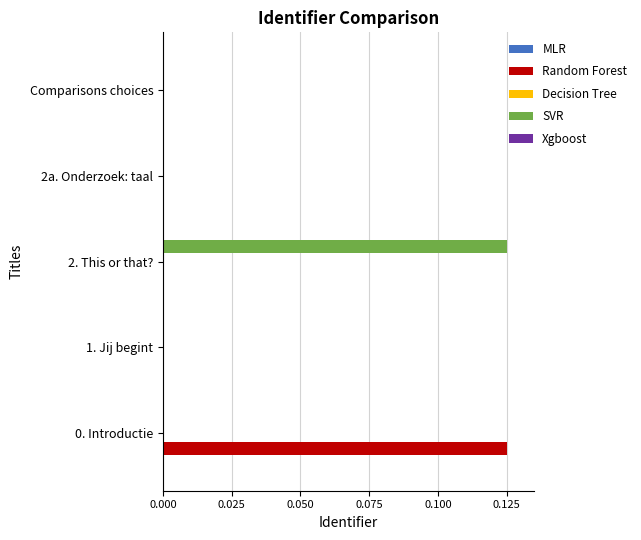

Which category has the highest value in the SVR series?

2. This or that?